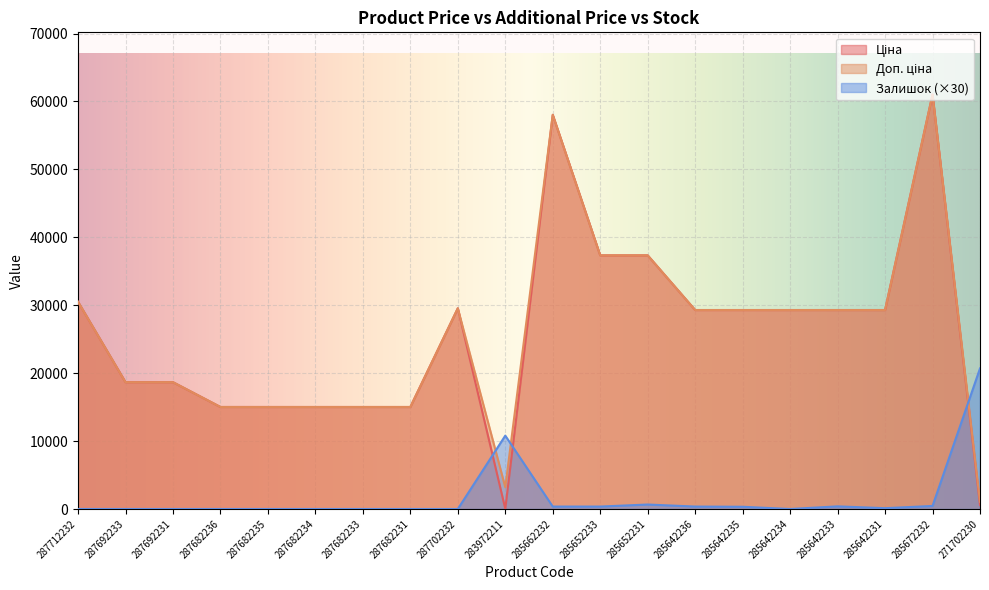

Reading left to right, list all the values displayed in this chart.

Ціна: 287712232=30512.3	287692233=18671.5	287692231=18671.5	287682236=15019.2	287682235=15019.2	287682234=15019.2	287682233=15019.2	287682231=15019.2	287702232=29548.9	283972211=32.0	285662232=58037.0	285652233=37343.0	285652231=37343.0	285642236=29294.9	285642235=29294.9	285642234=29294.9	285642233=29294.9	285642231=29294.9	285672232=61024.7	271702230=586.0
Доп. ціна: 287712232=30512.3	287692233=18671.5	287692231=18671.5	287682236=15019.2	287682235=15019.2	287682234=15019.2	287682233=15019.2	287682231=15019.2	287702232=29548.9	283972211=3205.0	285662232=58037.0	285652233=37343.0	285652231=37343.0	285642236=29294.9	285642235=29294.9	285642234=29294.9	285642233=29294.9	285642231=29294.9	285672232=61024.7	271702230=1074.5
Залишок: 287712232=0.0	287692233=0.0	287692231=0.0	287682236=0.0	287682235=0.0	287682234=0.0	287682233=0.0	287682231=0.0	287702232=0.0	283972211=10800.0	285662232=360.0	285652233=360.0	285652231=660.0	285642236=360.0	285642235=330.0	285642234=0.0	285642233=390.0	285642231=120.0	285672232=450.0	271702230=20700.0